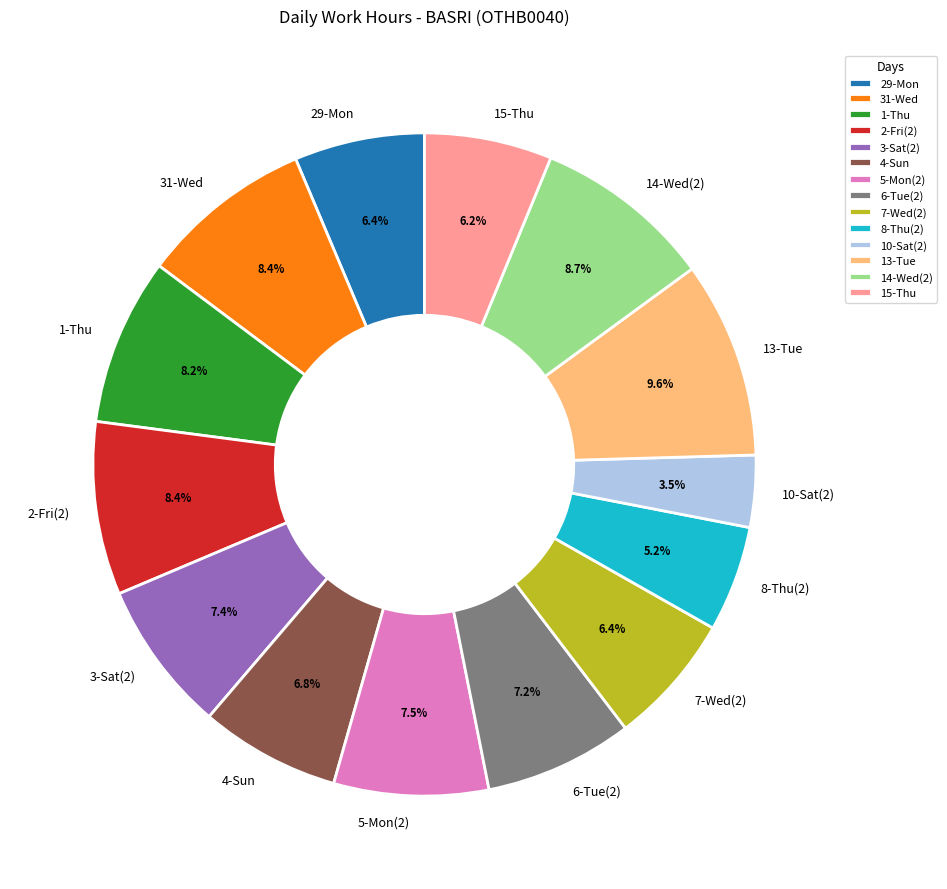

Is the sum of 8-Thu(2) and 5-Mon(2) greater than half?

No